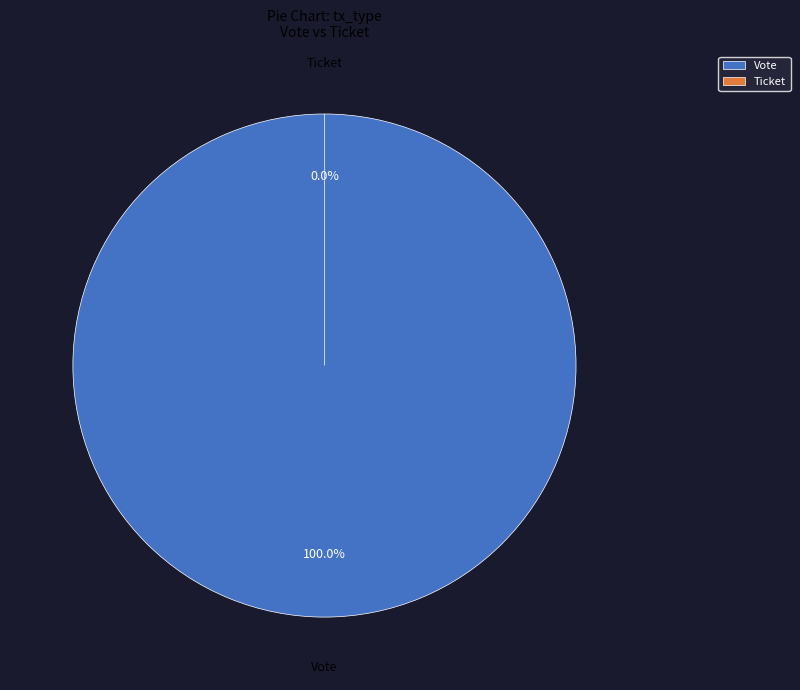

To the nearest percent, what is the difference between the Vote and Ticket slice percentages?

100%